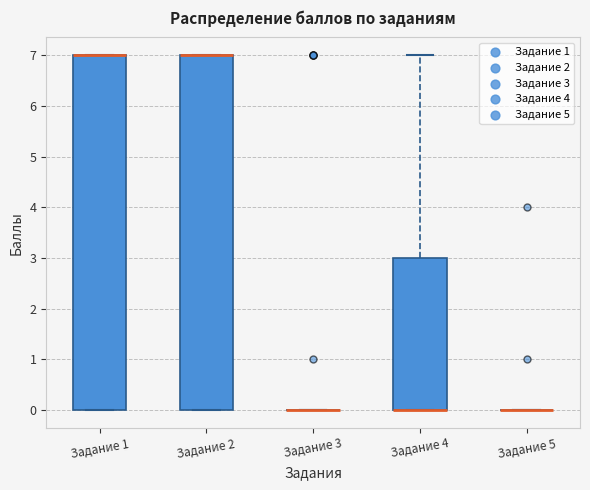

Where is the upper edge of the box for Задание 1 on the y-axis? The values are not printed on the chart, so give them approximately, as read against the axis.

7